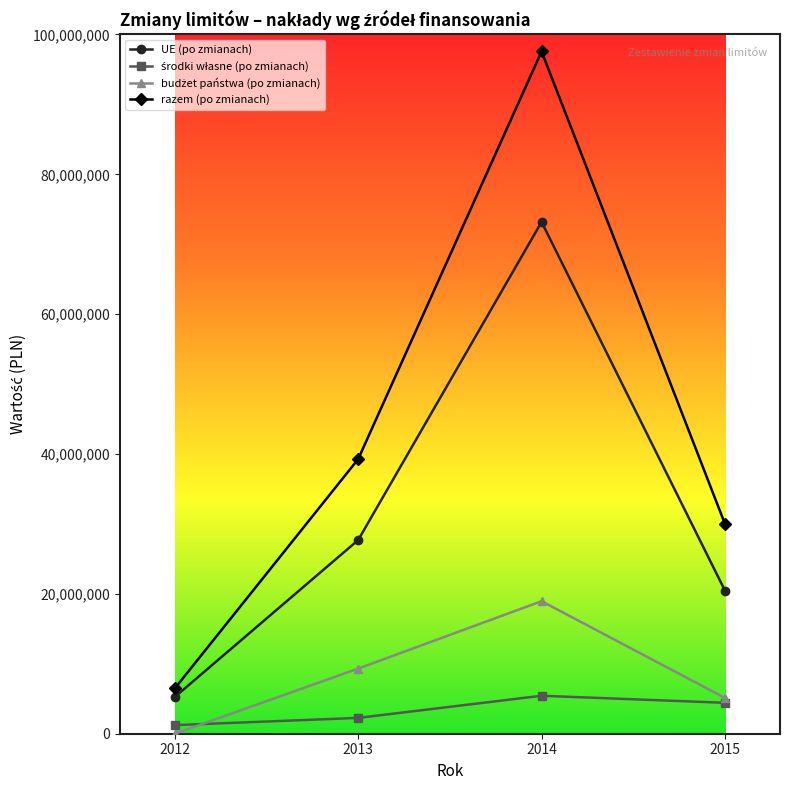

At which category is the sum across all series the highest?

2014